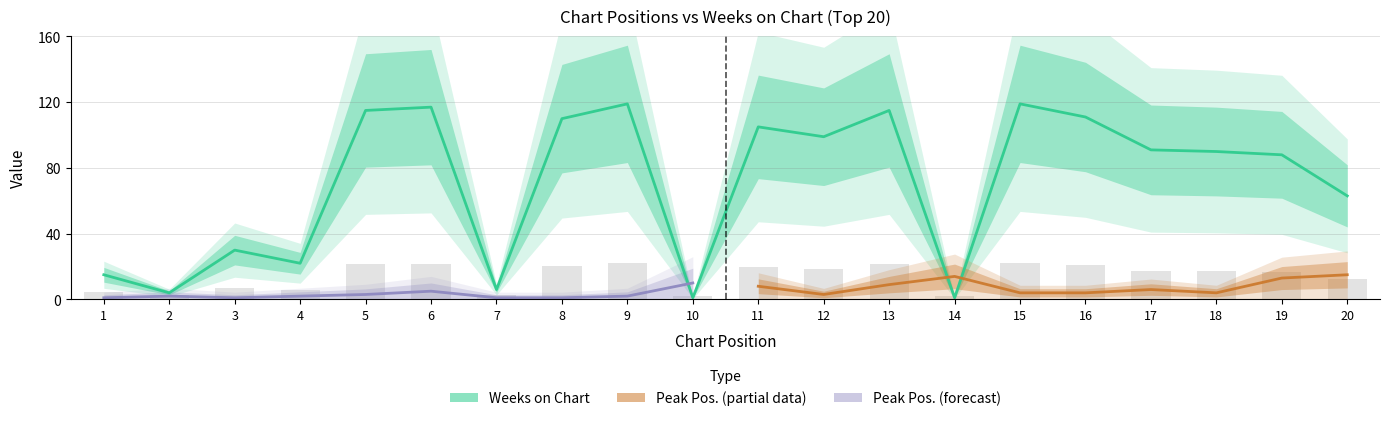

Which has a higher value, 8 or 3?

8